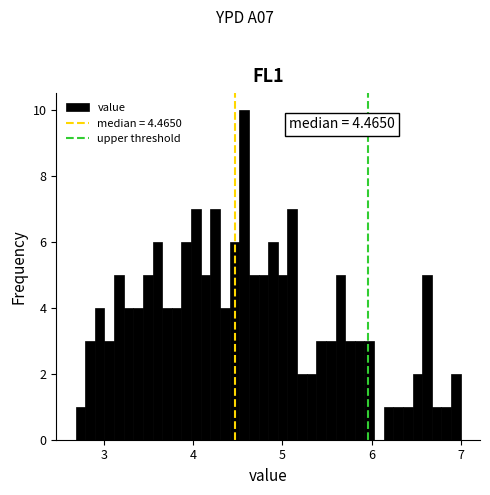

Around what value on the x-axis is the tallest bar? Give the approximate position of its centre, as read against the axis.

4.6